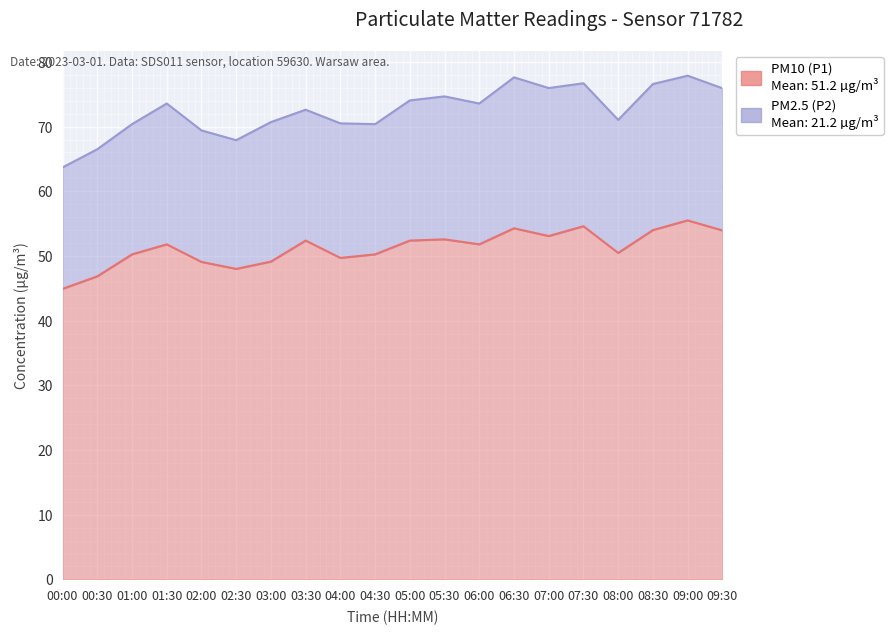

The value at 09:30 is 54.0. True or false?

True